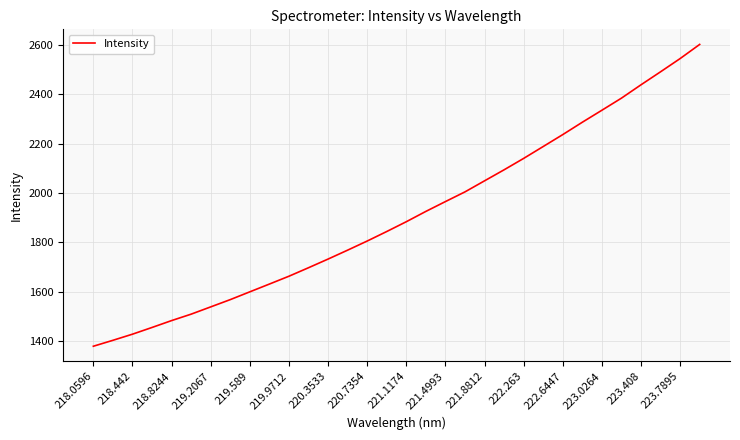

What is the difference between the maximum and minimum values?

1224.2